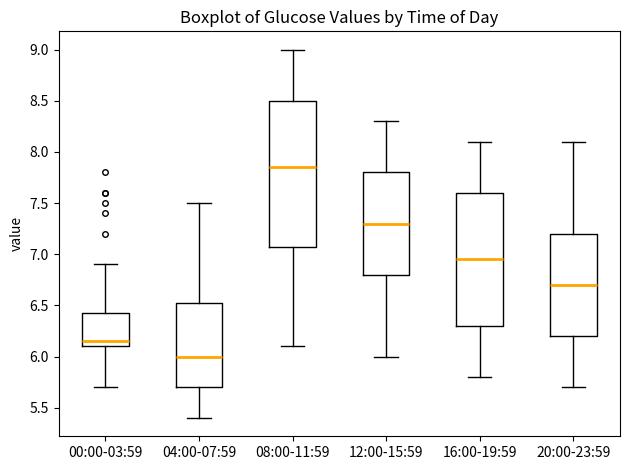

Which box's median line is the highest?

08:00-11:59